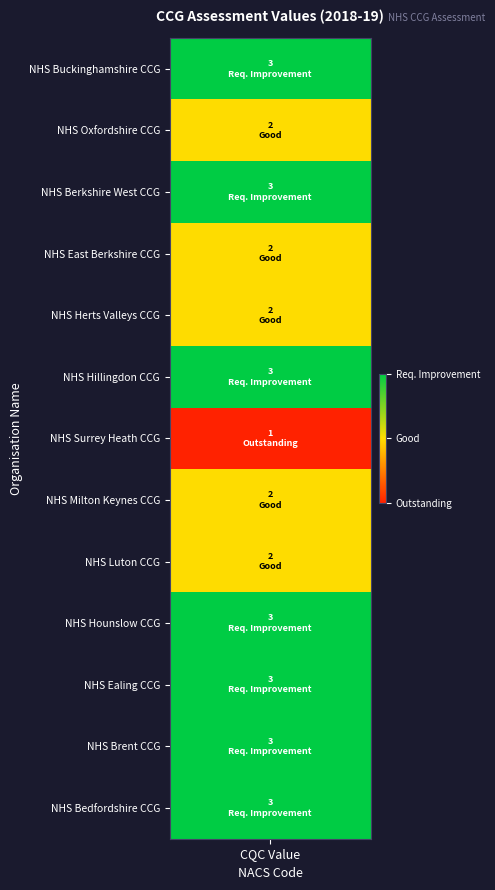

Reading left to right, transcribe all the data shown in this chart.

values=3	1=2	2=3	3=2	4=2	5=3	6=1	7=2	8=2	9=3	10=3	11=3	12=3